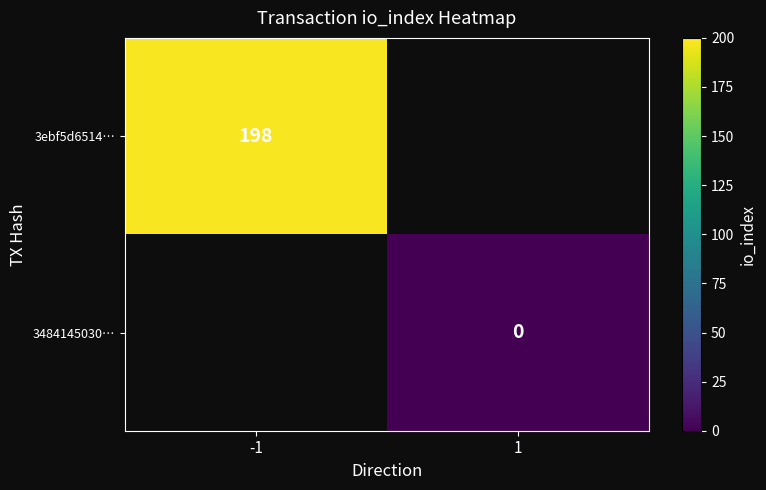

What is the greatest value displayed?

198.0